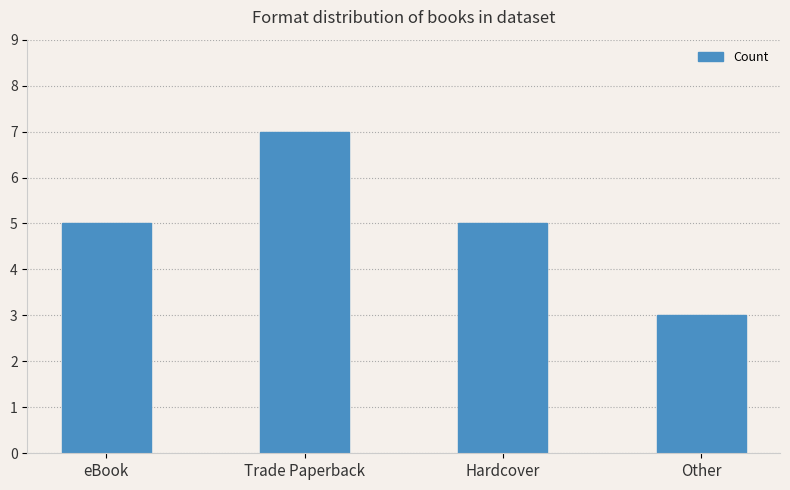

Which label corresponds to the largest value in the chart?

Trade Paperback